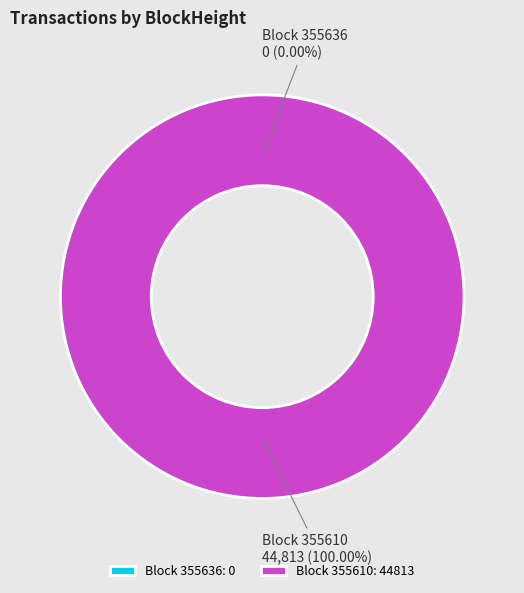

Which slice is the largest?

355610